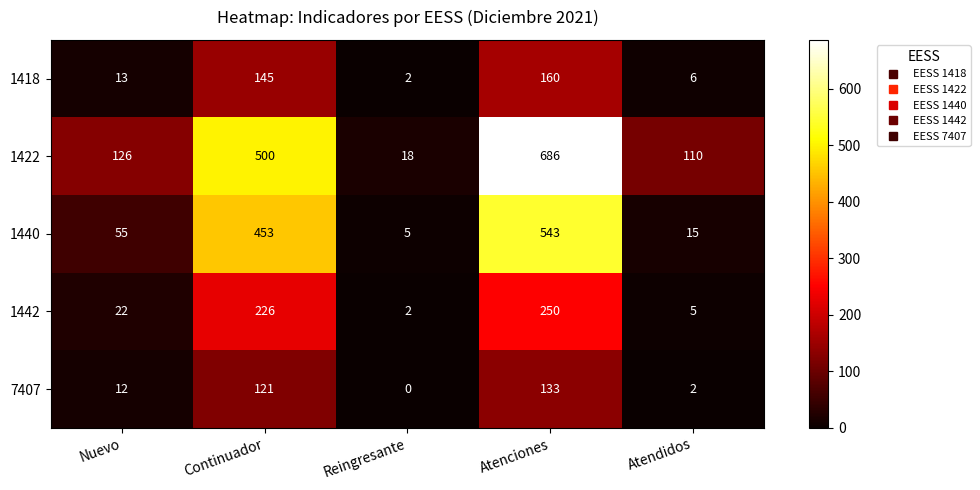

Which series has the largest total across all categories?

1422